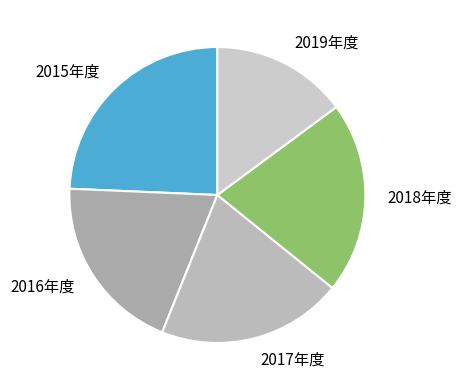

Which slice is the smallest?

2019年度